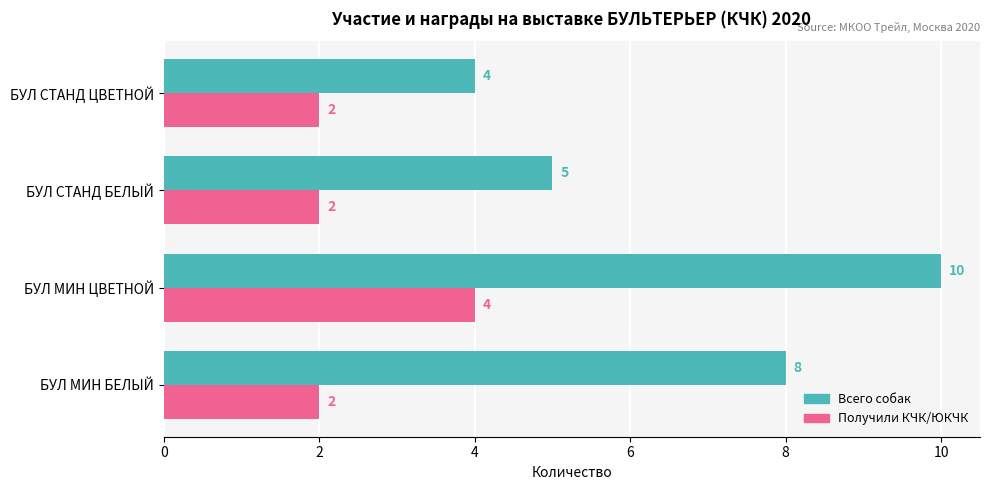

True or false: Всего собак has a value of 4 at БУЛ СТАНД ЦВЕТНОЙ.

True